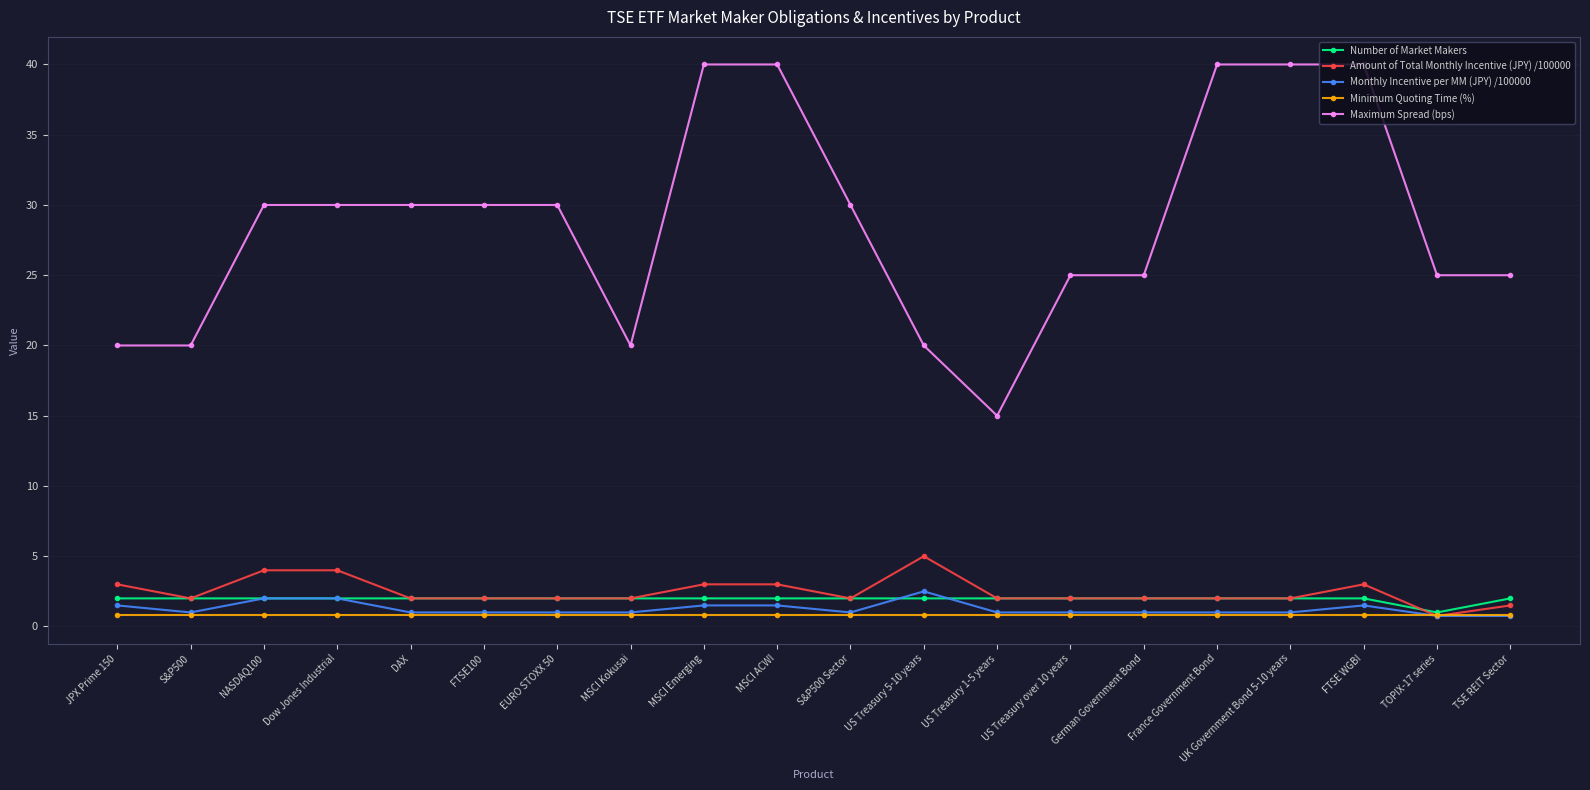

True or false: Maximum Spread (bps) has a value of 30.0 at S&P500 Sector.

True